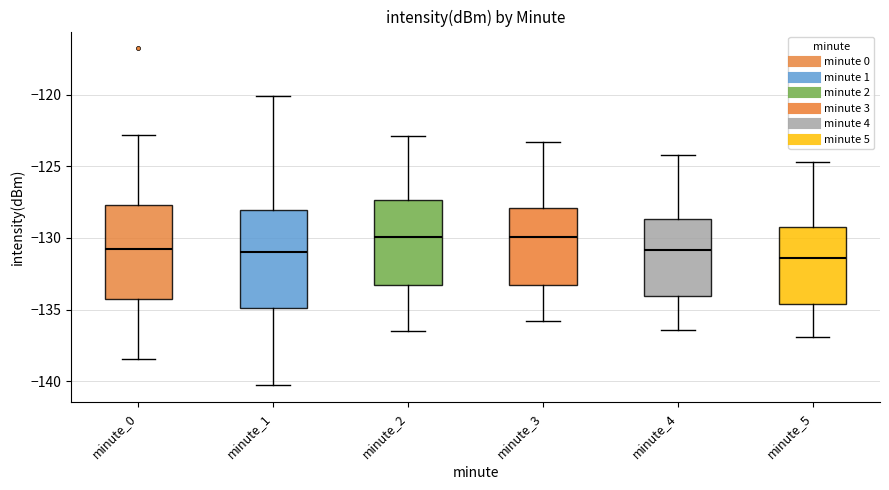

Where is the lower edge of the box for minute_2 on the y-axis? The values are not printed on the chart, so give them approximately, as read against the axis.

-133.0